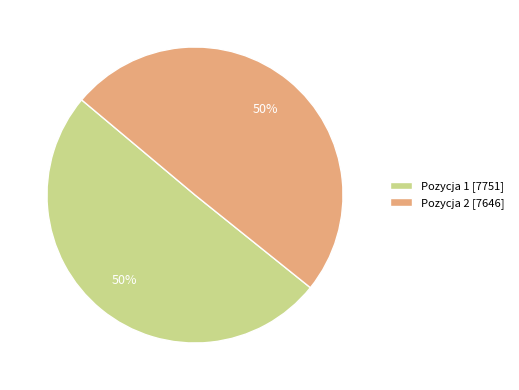

Approximately how many times larger is the value at Pozycja 1 [7751] compared to Pozycja 2 [7646]?

1.0